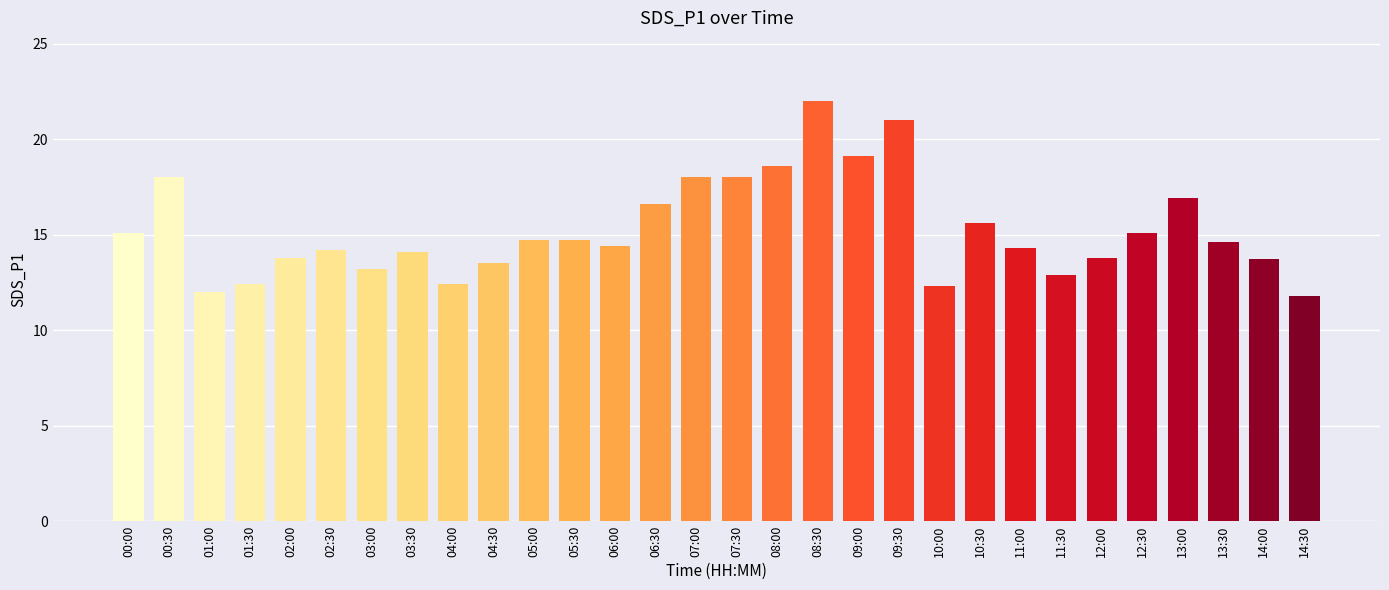

What position from the left is 04:00?

9